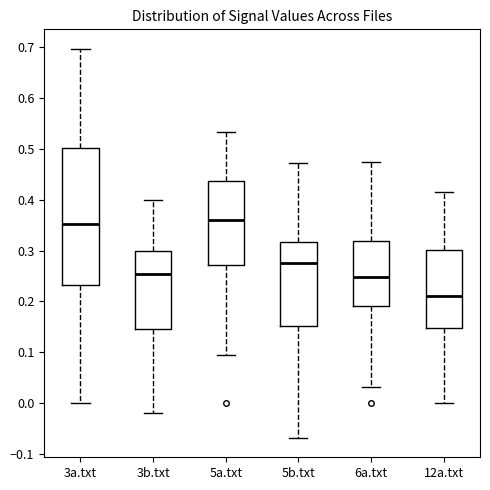

Reading left to right, transcribe this box plot: for each box, give where its median line is, the range the box spans, and where its two whiskers end, as read against the y-axis. The values are not printed on the chart, so give them approximately, as read against the axis.

3a.txt: median 0.35, box 0.23 to 0.50, whiskers 0.00 to 0.70
3b.txt: median 0.25, box 0.15 to 0.30, whiskers -0.02 to 0.40
5a.txt: median 0.36, box 0.27 to 0.44, whiskers 0.10 to 0.53
5b.txt: median 0.28, box 0.15 to 0.32, whiskers -0.07 to 0.47
6a.txt: median 0.25, box 0.19 to 0.32, whiskers 0.03 to 0.47
12a.txt: median 0.21, box 0.15 to 0.30, whiskers 0.00 to 0.42